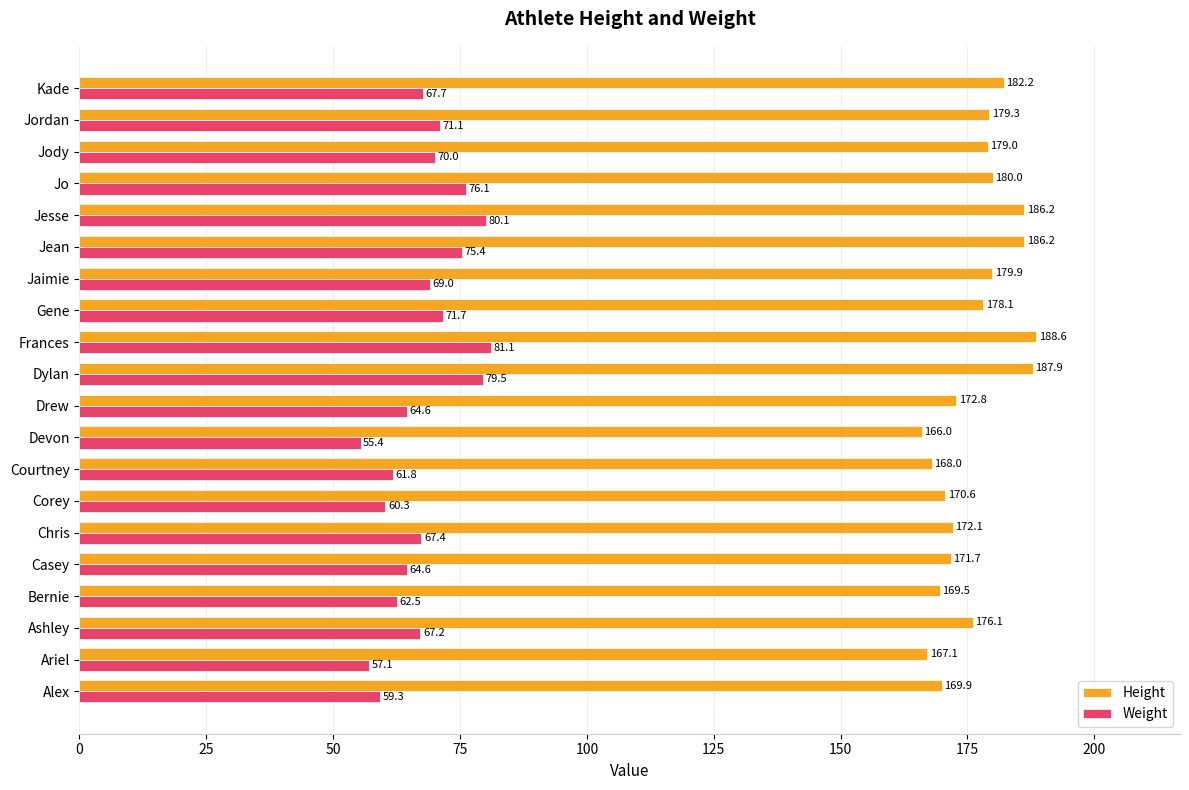

What is the difference between the maximum and second lowest values in the Weight series?

24.0